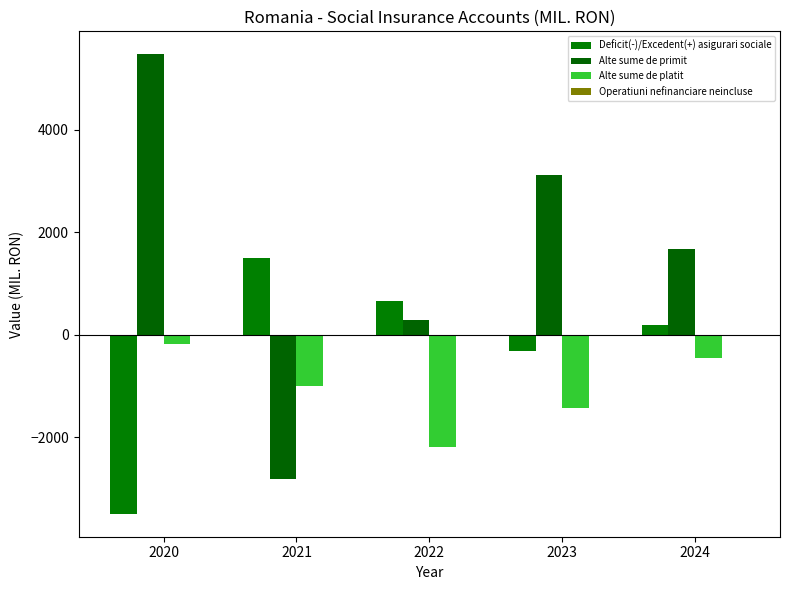

The value of Operatiuni nefinanciare neincluse at 2020 is 0.0. True or false?

False